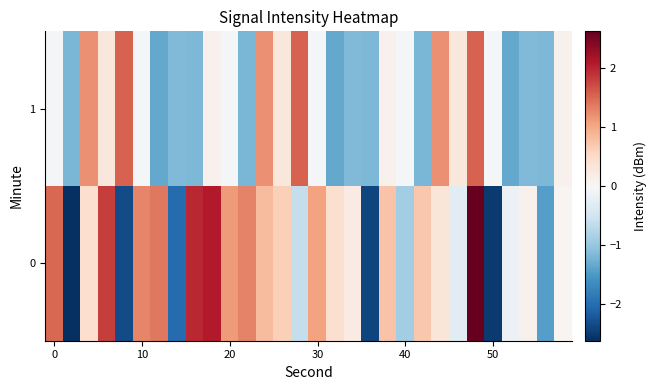

How many data points does each series have?

30